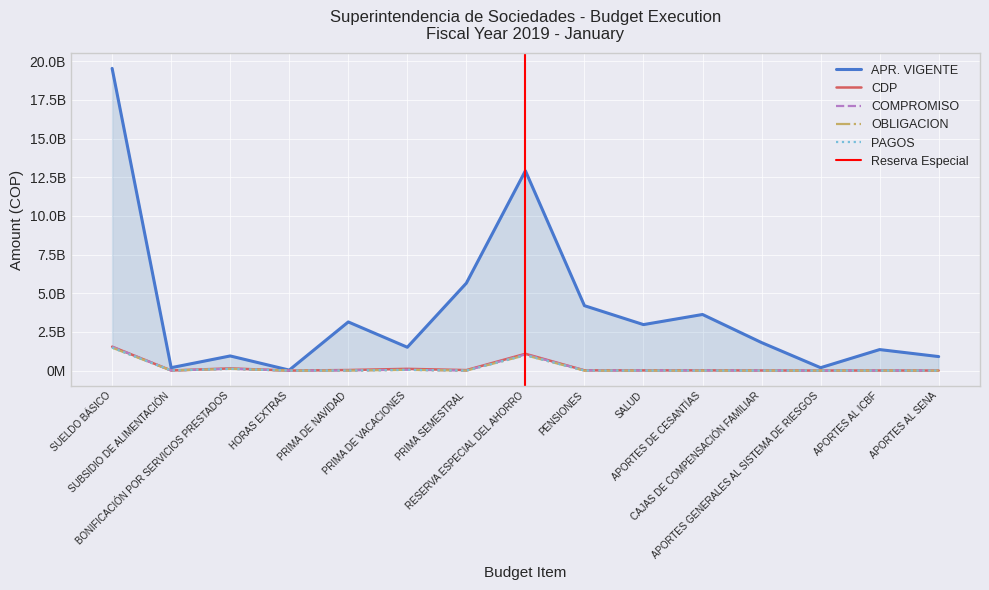

Does the chart display data point markers on the line(s)?

No